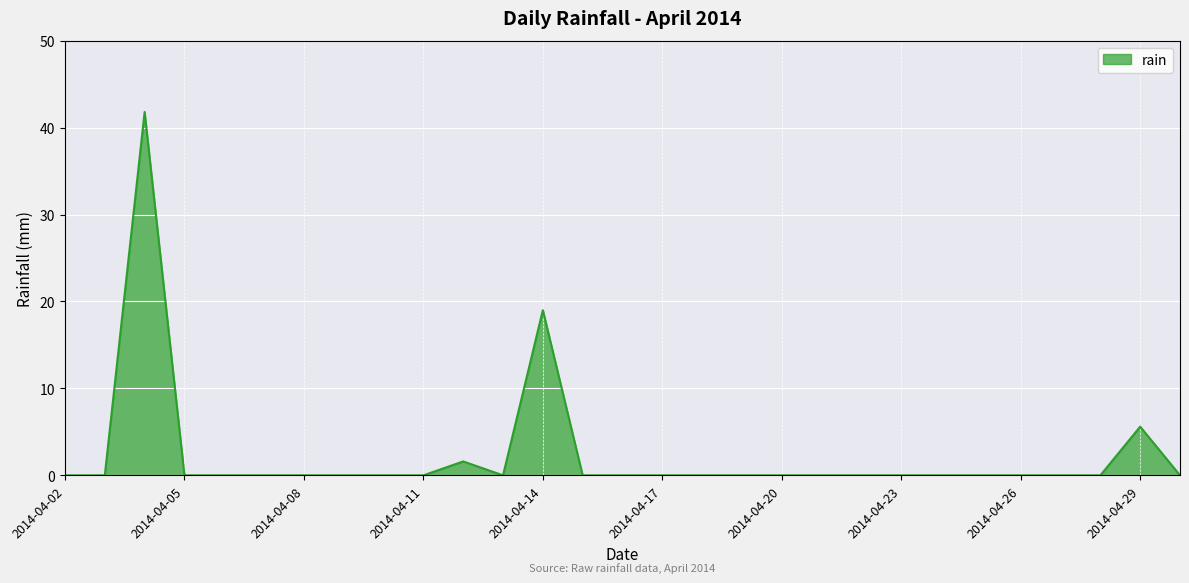

What is the maximum value shown in the chart?

41.8